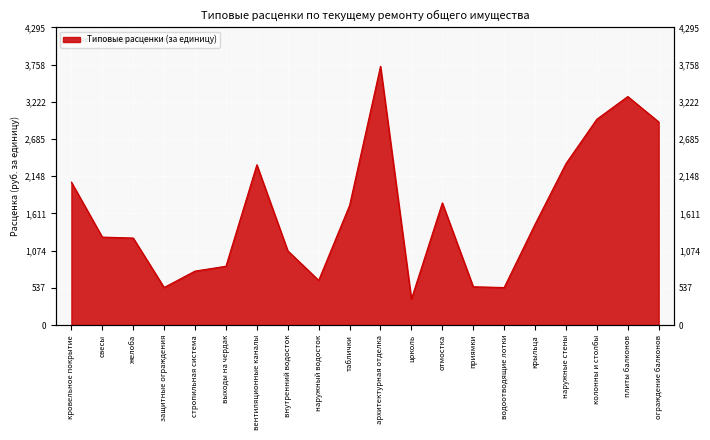

Rank the categories by value from highest to lowest.

архитектурная отделка, плиты балконов, колонны и столбы, ограждение балконов, наружные стены, вентиляционные каналы, кровельное покрытие, отмостка, таблички, крыльца, свесы, желоба, внутренний водосток, выходы на чердак, стропильная система, наружный водосток, приямки, защитные ограждения, водоотводящие лотки, цоколь